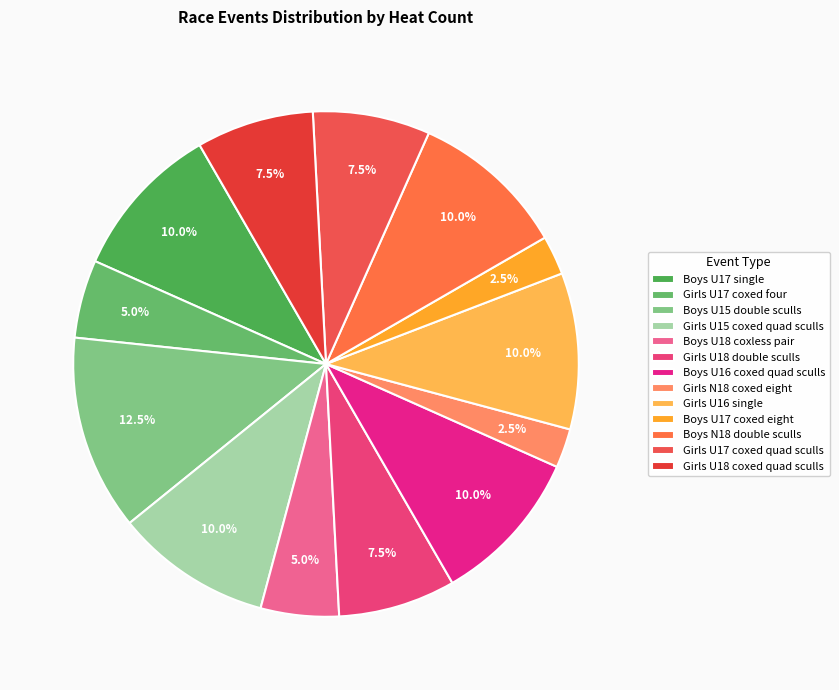

What percentage is the Girls U18 double sculls slice, to the nearest percent?

8%